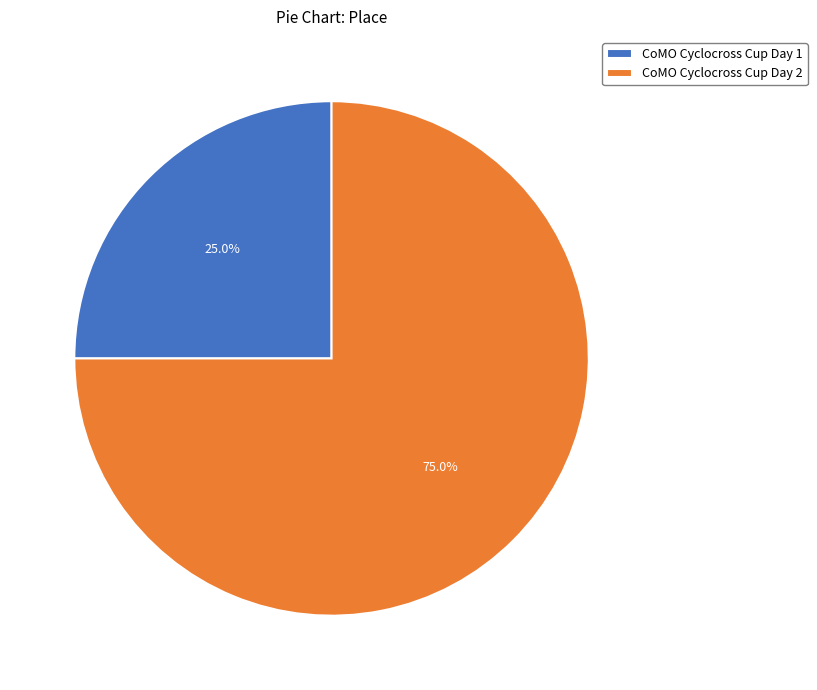

Do CoMO Cyclocross Cup Day 2 and CoMO Cyclocross Cup Day 1 together represent more than half of the pie?

Yes